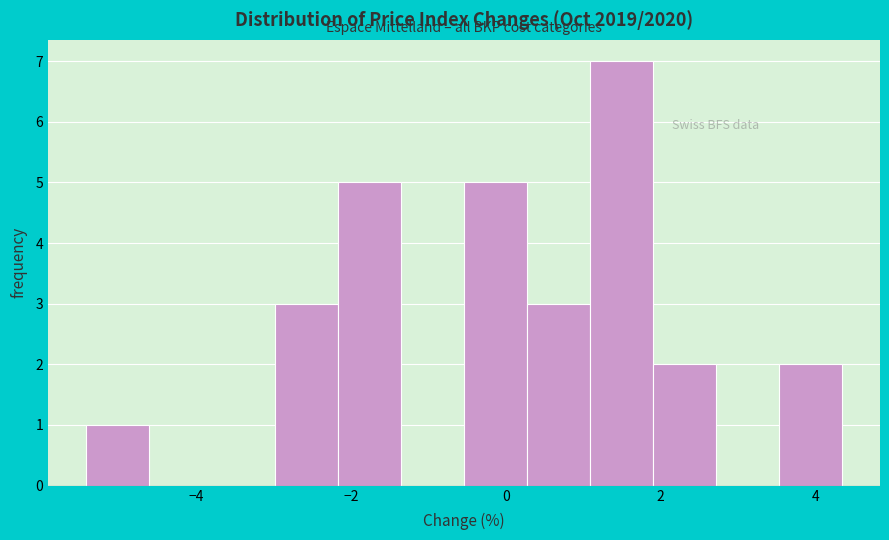

Reading left to right, transcribe this chart: for each bar, give the range it covers on the x-axis and its height. Neither the bar edges nor the heights are printed on the chart, so give them approximately, as read against the axes.

-5.4 to -4.6: 1
-4.6 to -3.8: 0
-3.8 to -3.0: 0
-3.0 to -2.2: 3
-2.2 to -1.4: 5
-1.4 to -0.6: 0
-0.6 to 0.2: 5
0.2 to 1.0: 3
1.0 to 2.0: 7
2.0 to 2.8: 2
2.8 to 3.6: 0
3.6 to 4.4: 2